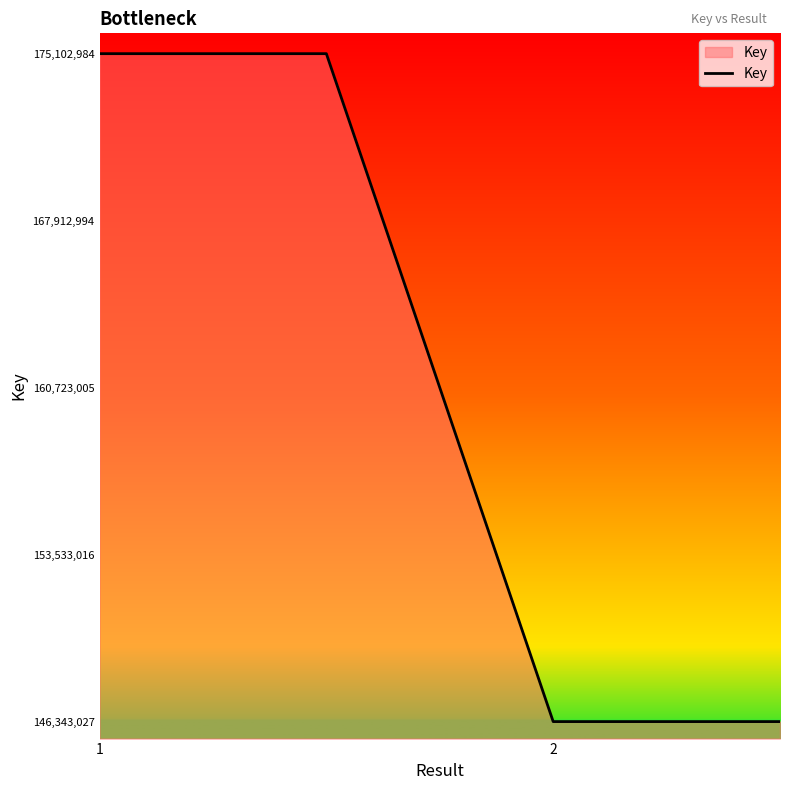

True or false: there are more than 2 points higher than both neighbors.

False